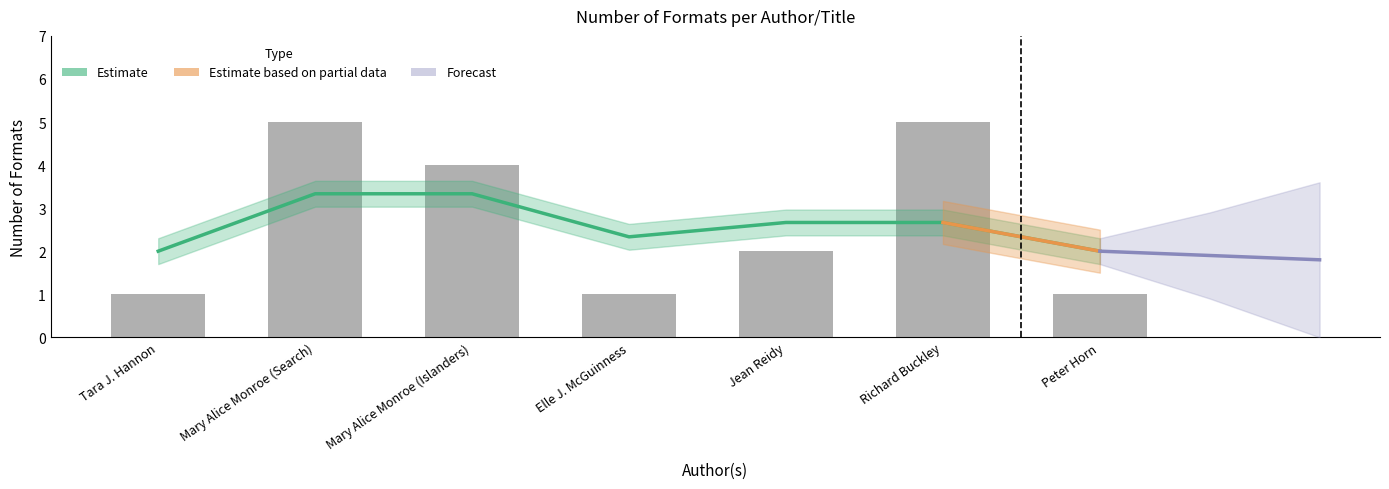

Where does the data first go above 2?

Mary Alice Monroe (Search)